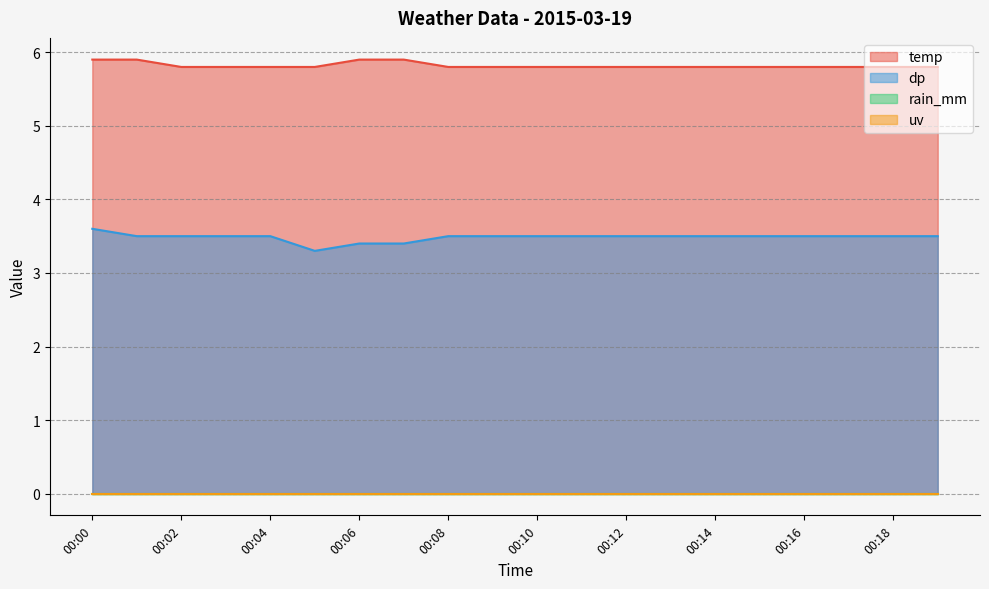

Between 00:01 and 00:14, which series saw the biggest shift?

temp